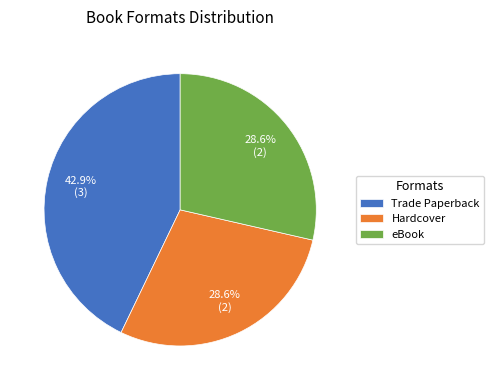

Which has a higher value, Hardcover or Trade Paperback?

Trade Paperback